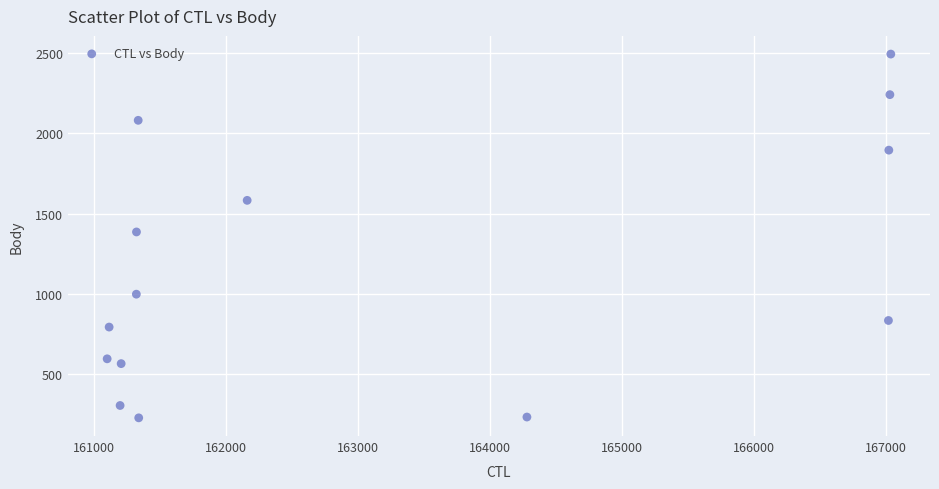

What is the range of Y values (max minus min)?

2268